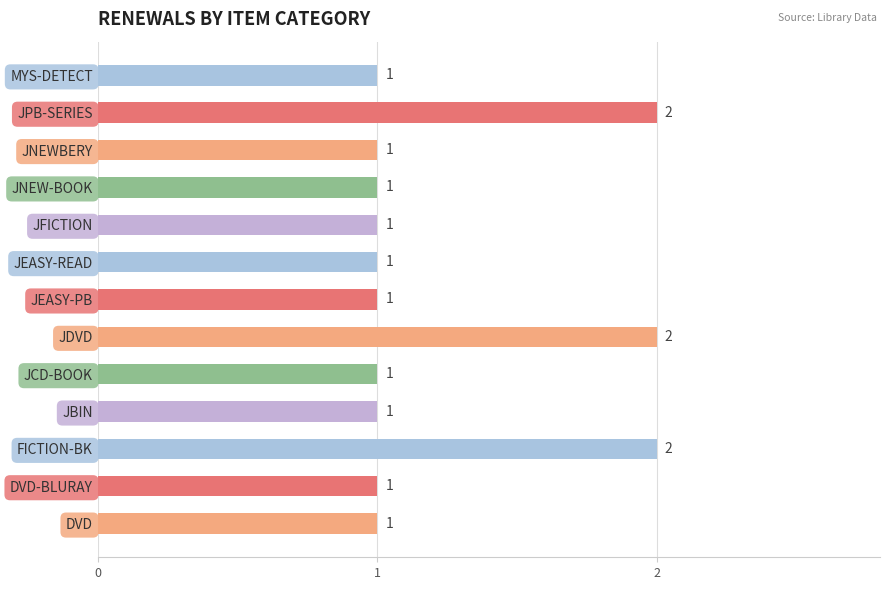

What is the ratio of the value at MYS-DETECT to the value at JFICTION?

1.0